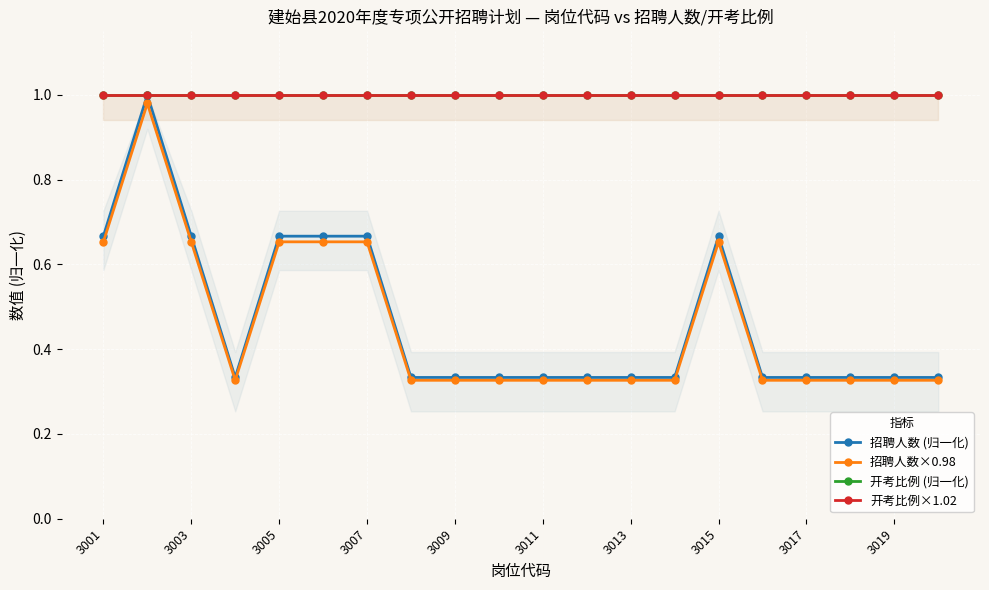

What is the average value of the 招聘人数 (归一化) series?

0.5